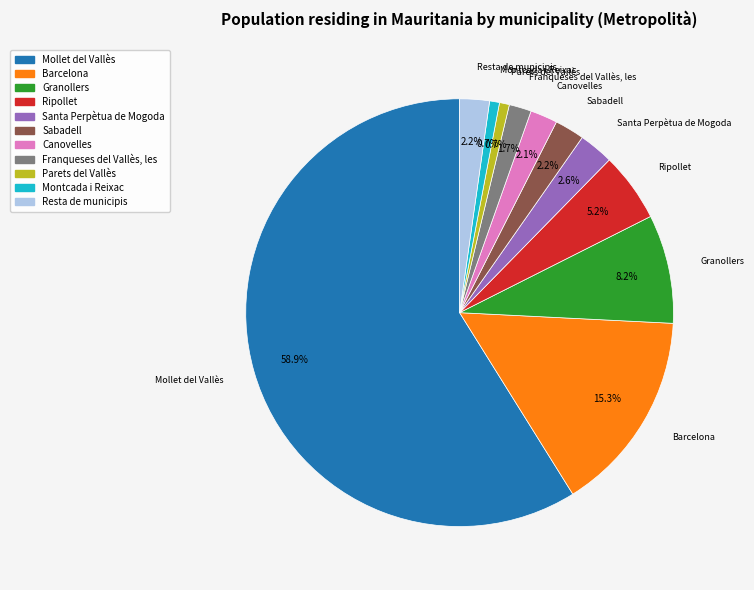

How many slices are in this pie chart?

11